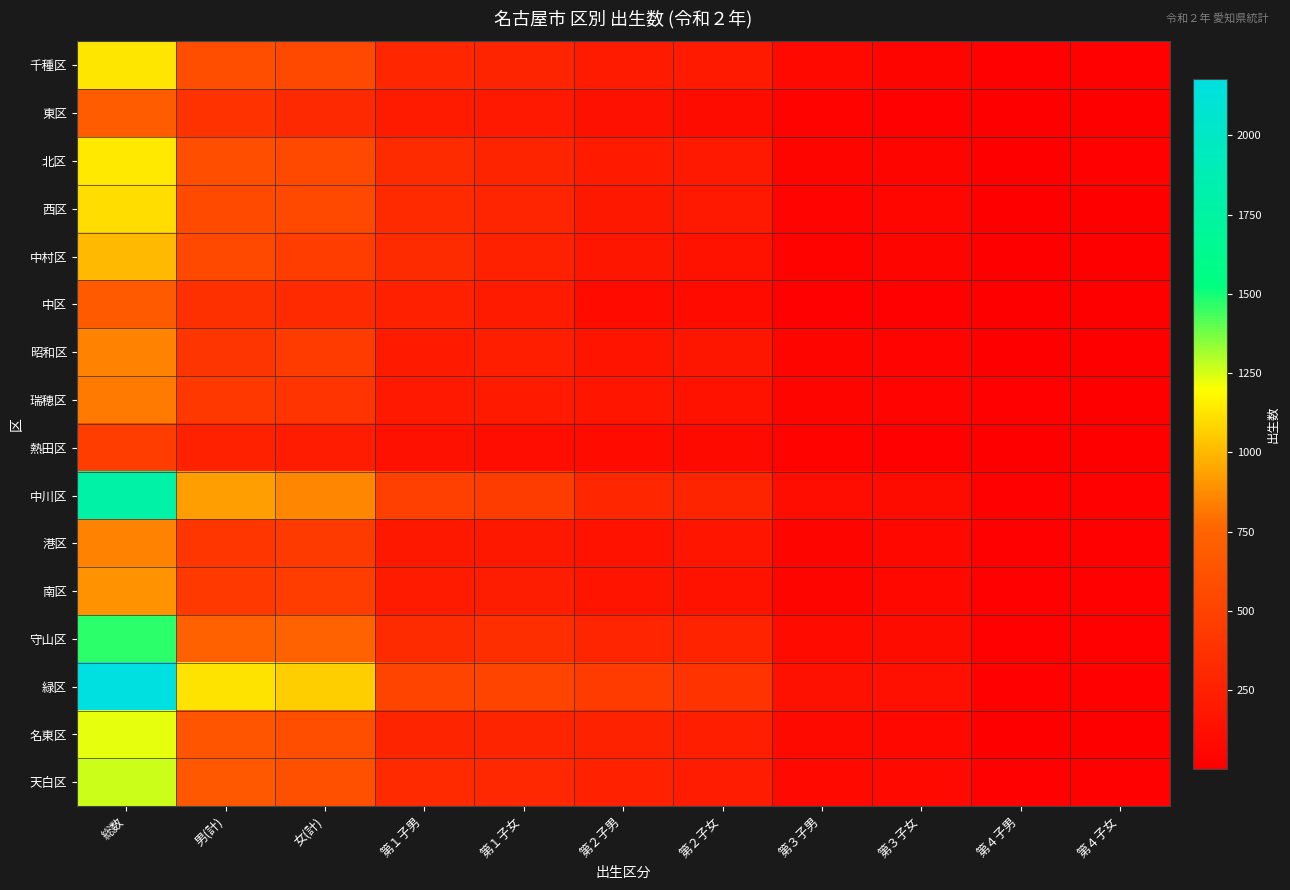

Between 第３子男 and 第３子女, which series saw the biggest shift?

名東区